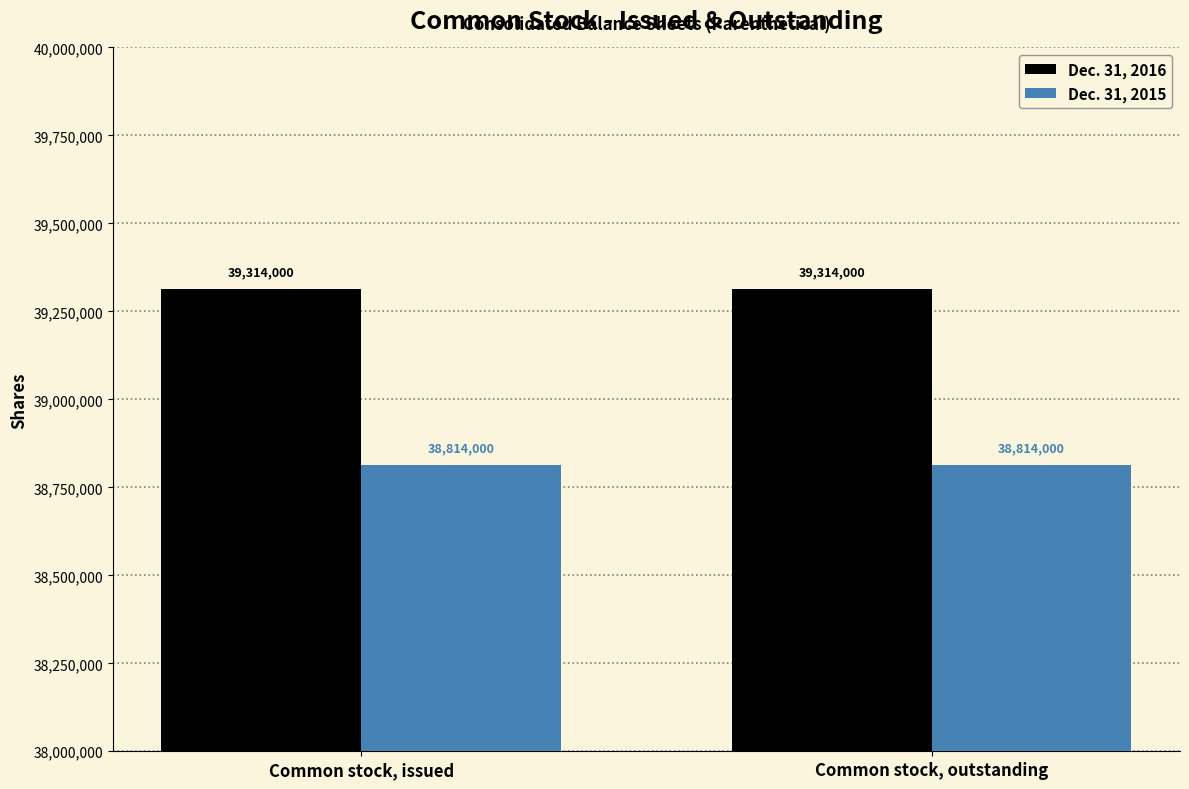

What is the label of the 1st bar from the right?

Common stock, outstanding